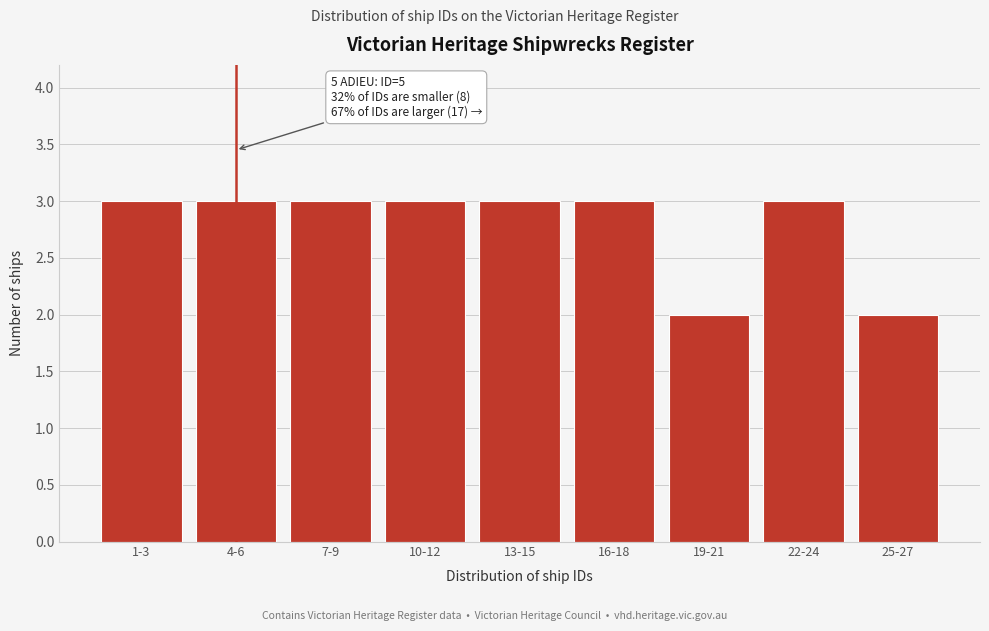

Reading right to left, extract all data points from this chart.

25-27=2	22-24=3	19-21=2	16-18=3	13-15=3	10-12=3	7-9=3	4-6=3	1-3=3